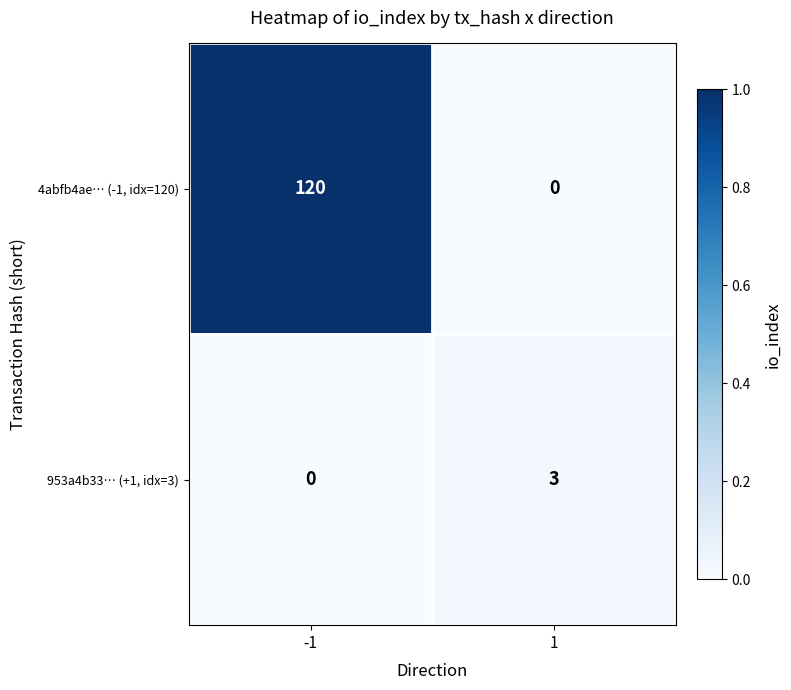

What is the maximum value shown in the chart?

120